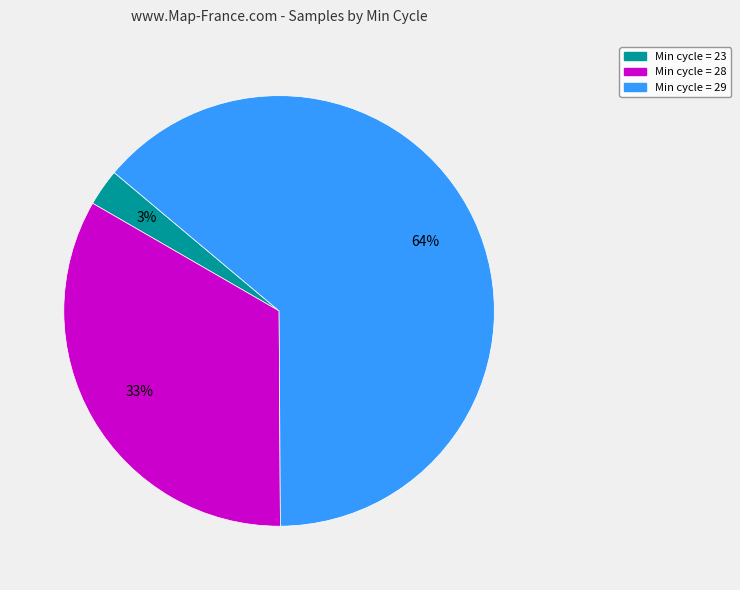

To the nearest percent, what percentage of the pie is Min cycle = 29?

64%